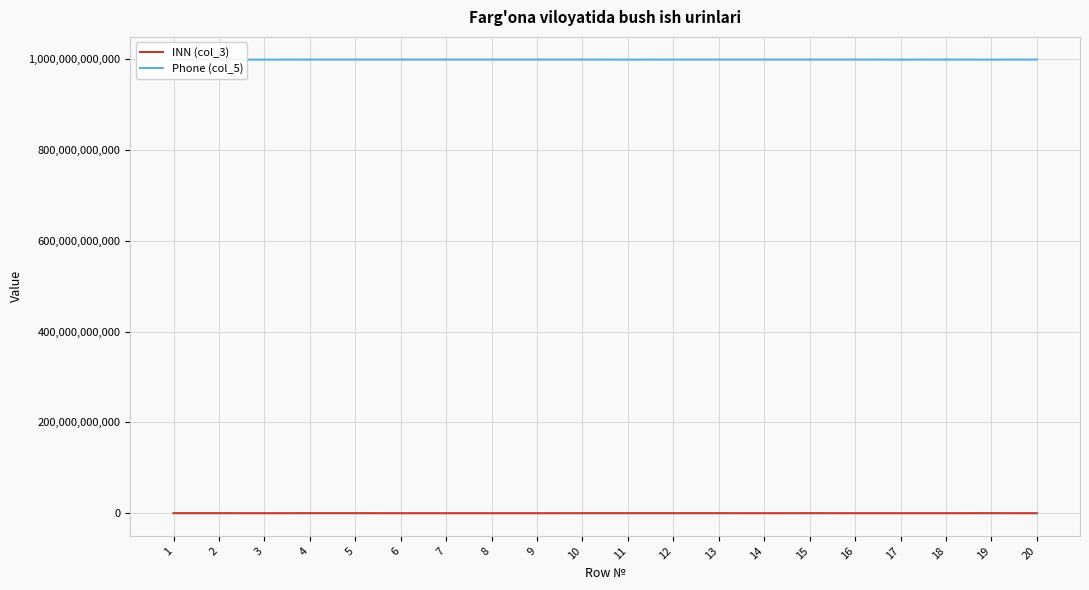

List the series in order of their peak value, highest first.

Phone (col_5), INN (col_3)